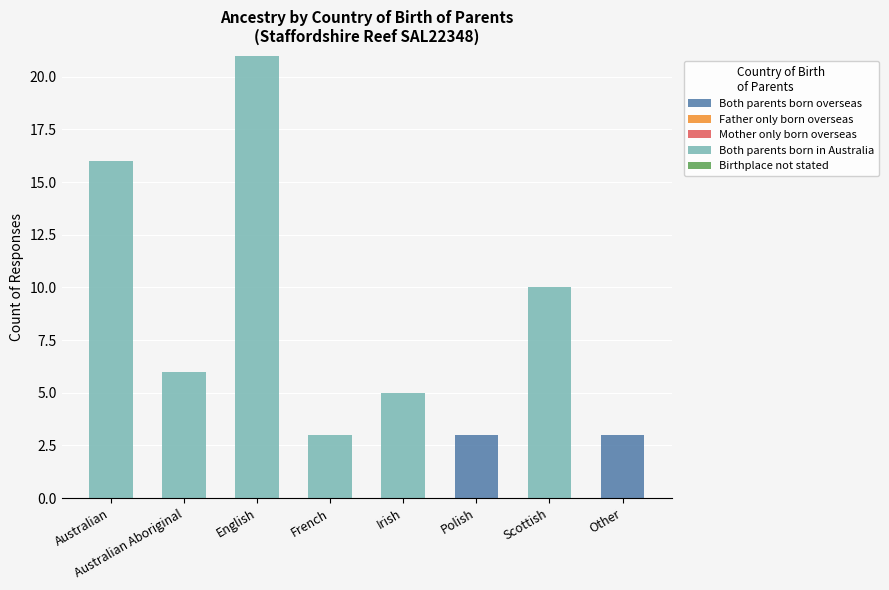

Are the bars grouped side by side (vs. stacked)?

No